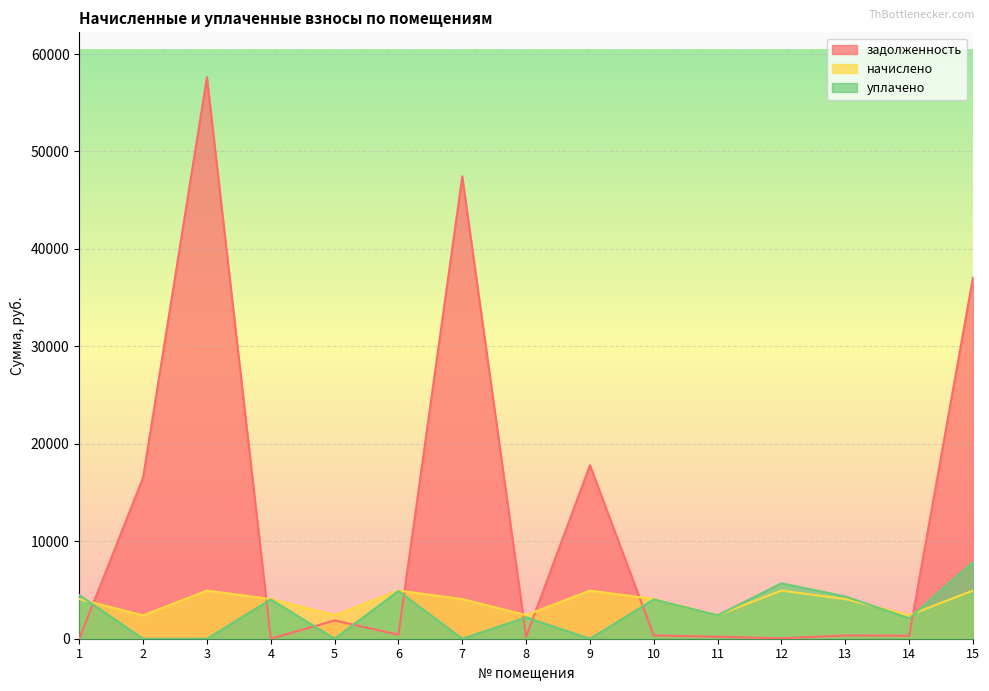

True or false: уплачено has more than 1 interior local peaks.

True